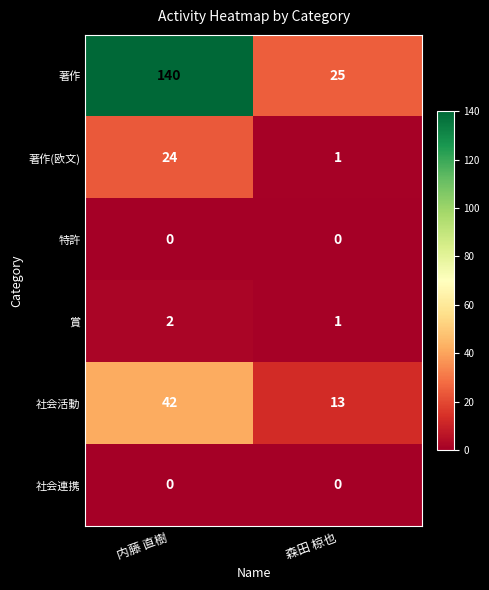

Which series changed the most between 内藤 直樹 and 森田 椋也?

著作